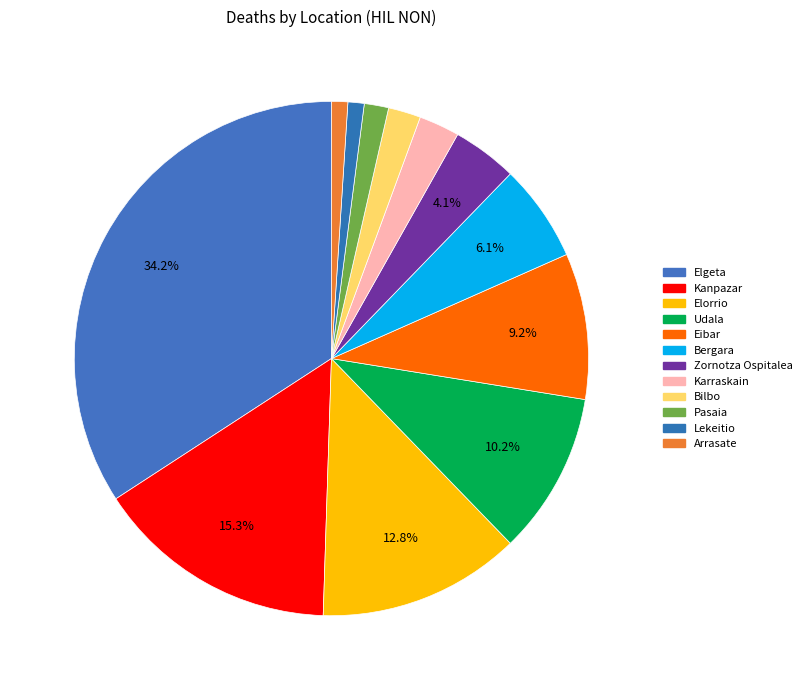

Is the sum of Karraskain and Bilbo greater than half?

No